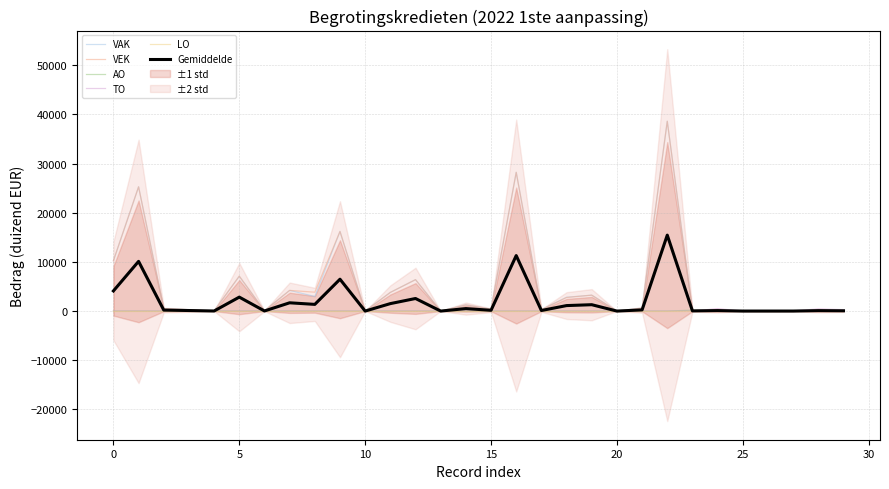

True or false: VEK and TO cross at least once.

False